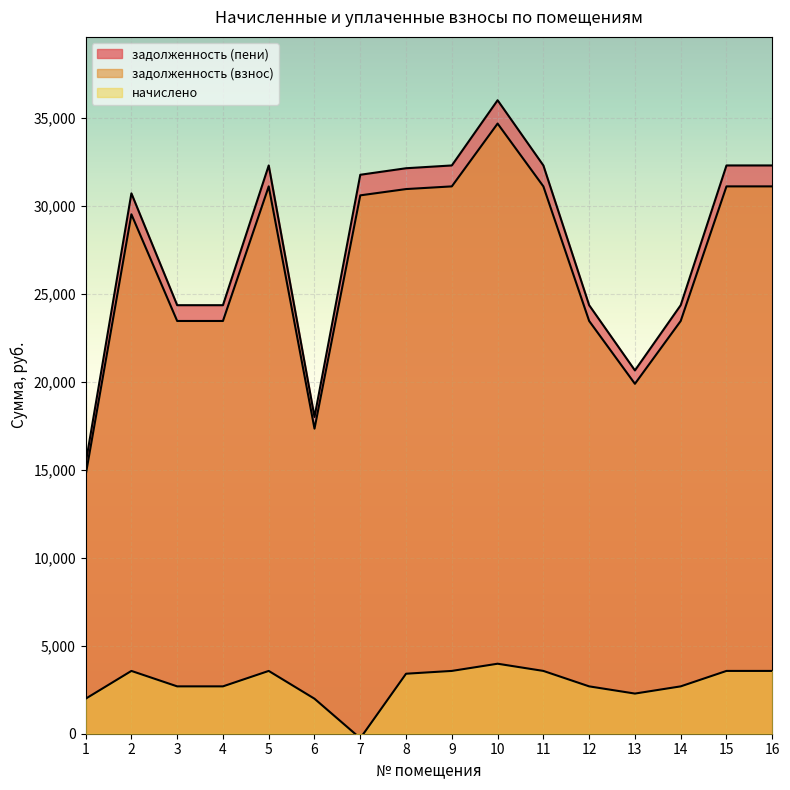

What is the value of the задолженность (пени) point at the 16th from the left?

32292.2